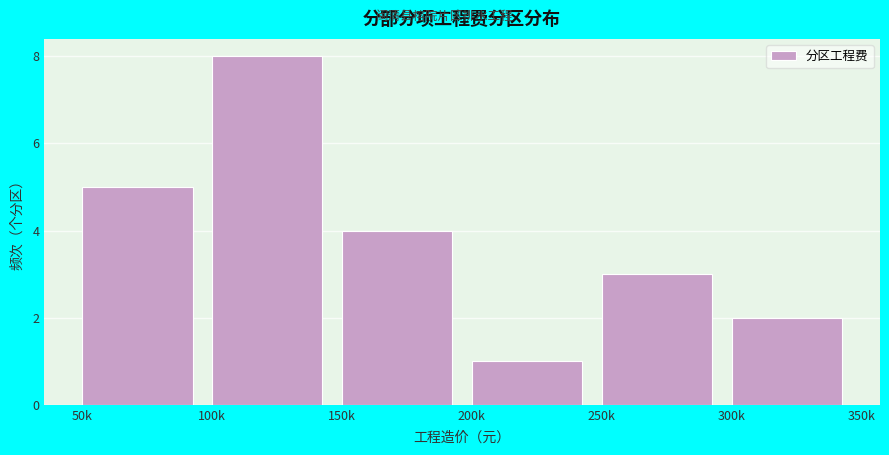

Reading right to left, what are all the values shown in this chart?

2	3	1	4	8	5